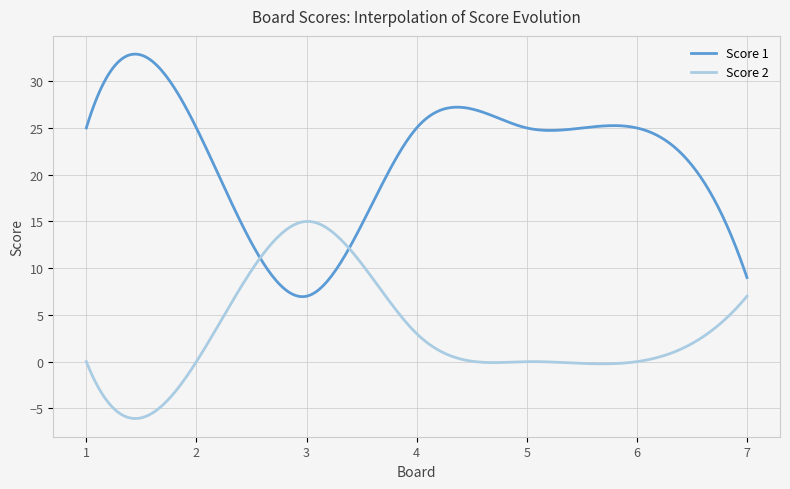

What is the lowest value of the Score 1 series?

7.0